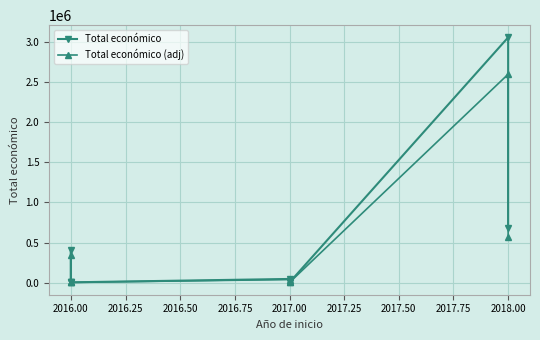

Which series has the largest total across all categories?

Total económico